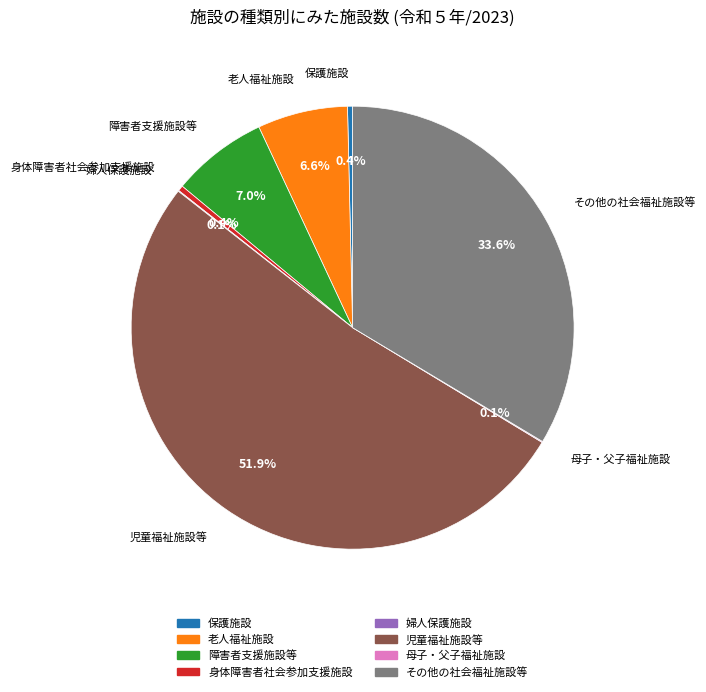

Is 身体障害者社会参加支援施設 the majority of the pie?

No